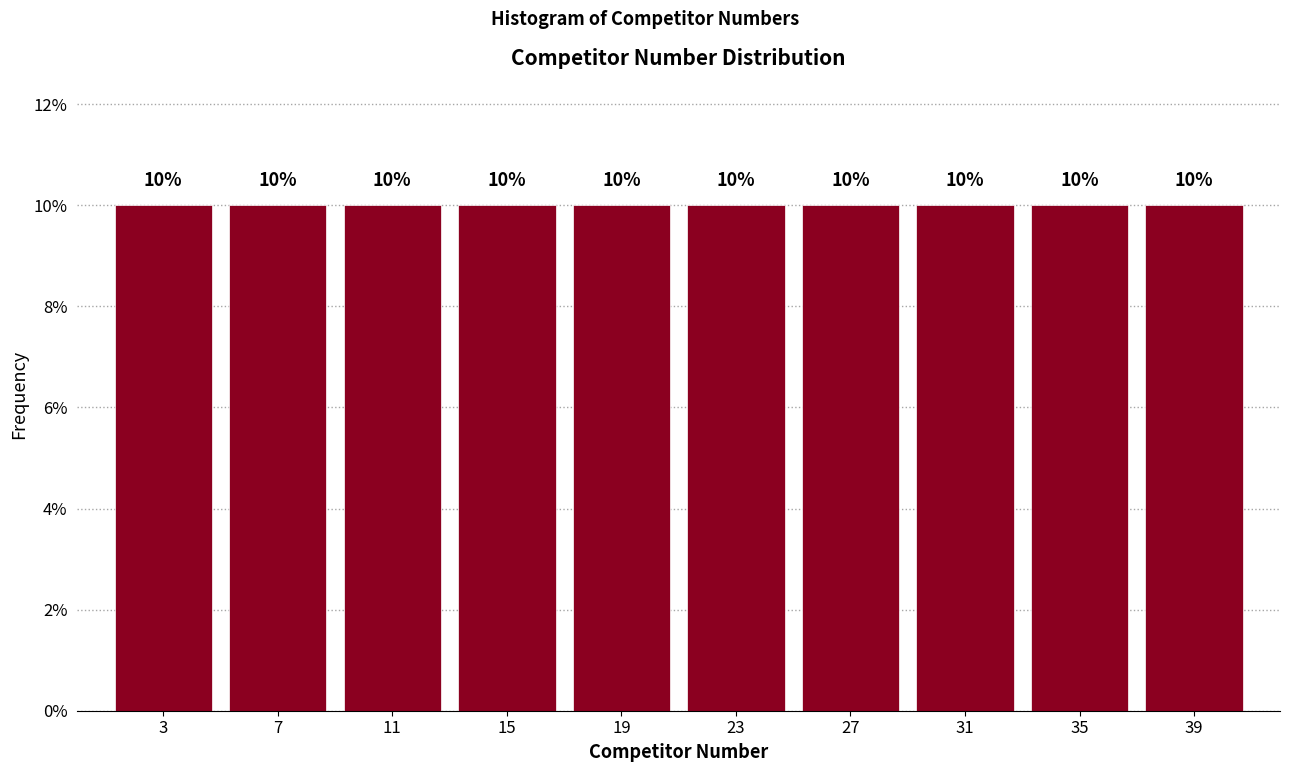

What is the height of the bar covering 37 to 41 on the x-axis?

10